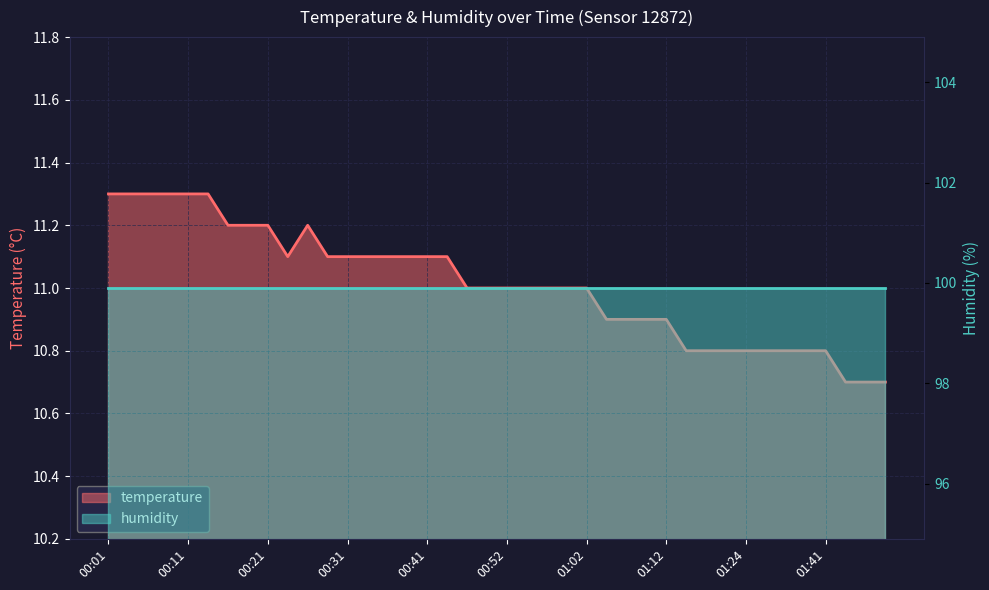

Rank the categories by value from highest to lowest.

00:01, 00:04, 00:06, 00:08, 00:11, 00:14, 00:17, 00:19, 00:21, 00:26, 00:24, 00:29, 00:31, 00:34, 00:36, 00:39, 00:41, 00:44, 00:47, 00:49, 00:52, 00:55, 00:57, 01:00, 01:02, 01:05, 01:07, 01:10, 01:12, 01:15, 01:18, 01:20, 01:24, 01:33, 01:35, 01:38, 01:41, 01:43, 01:46, 01:49